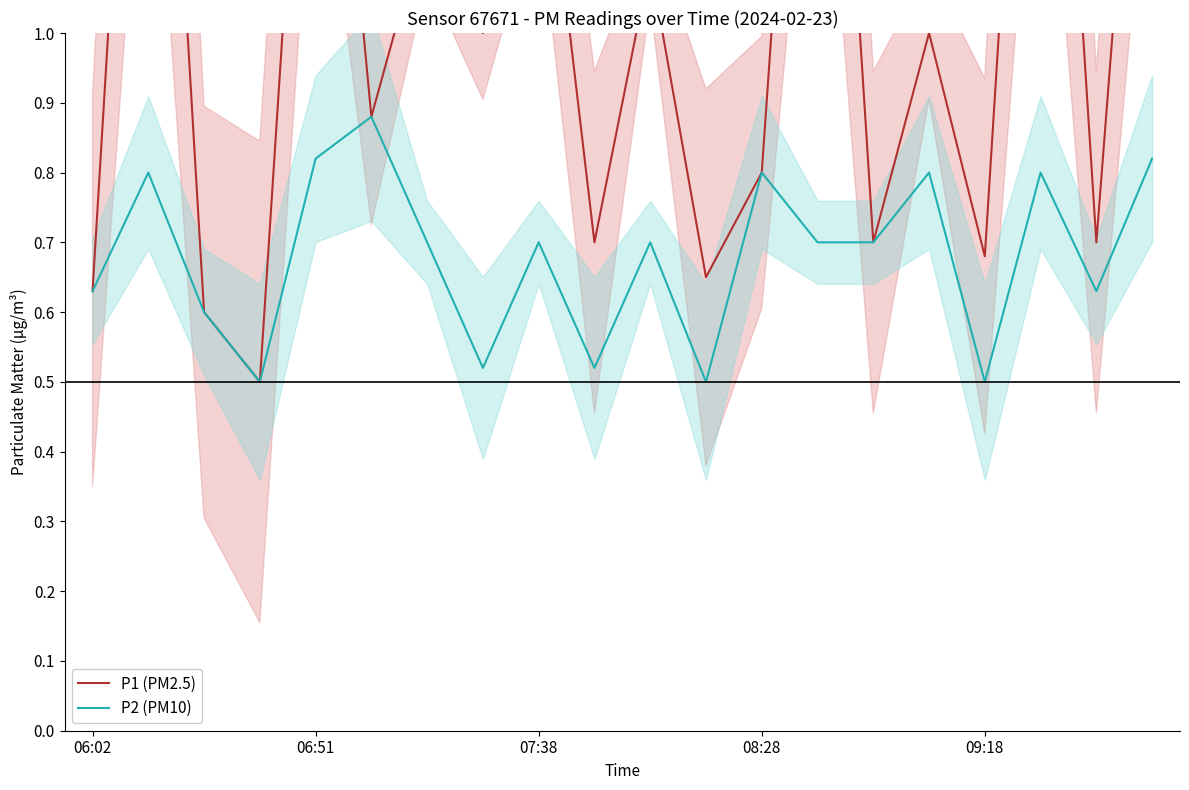

Which category has the highest value in the P2 (PM10) series?

5